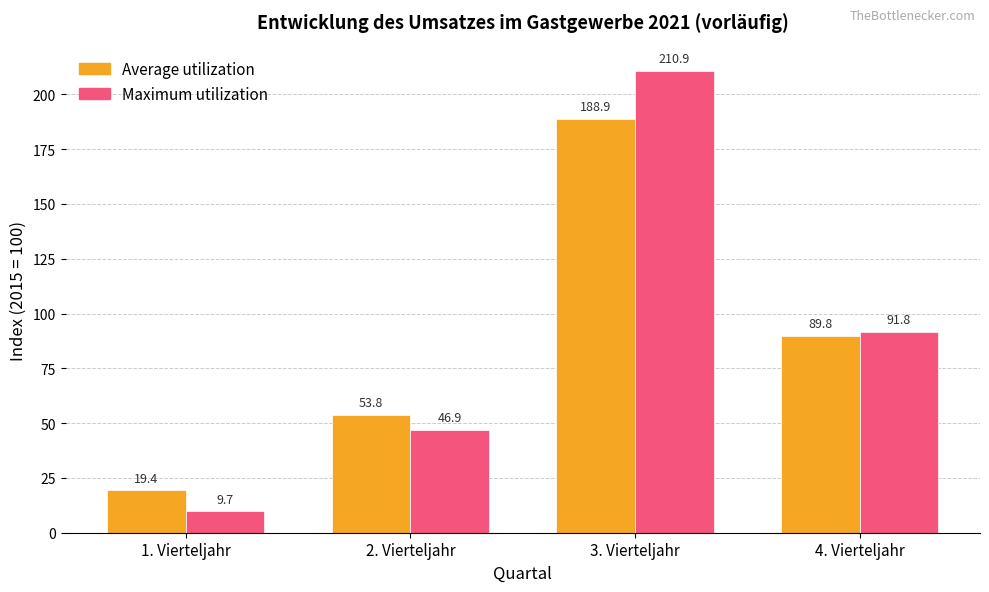

What are all the series names shown in the legend?

Average utilization, Maximum utilization